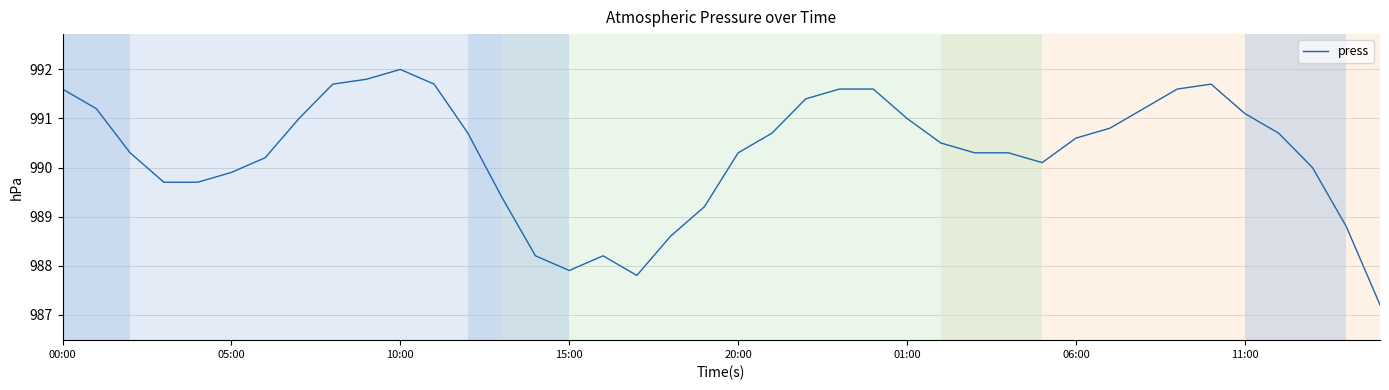

What is the difference between the maximum and minimum values?

4.8